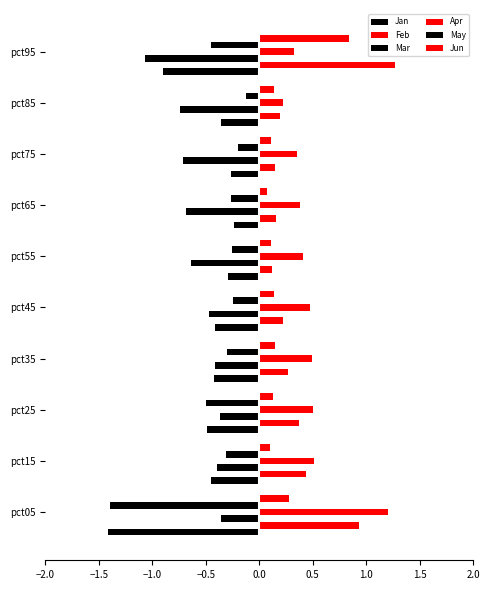

What is the difference between the second highest and minimum values in the Apr series?

0.3